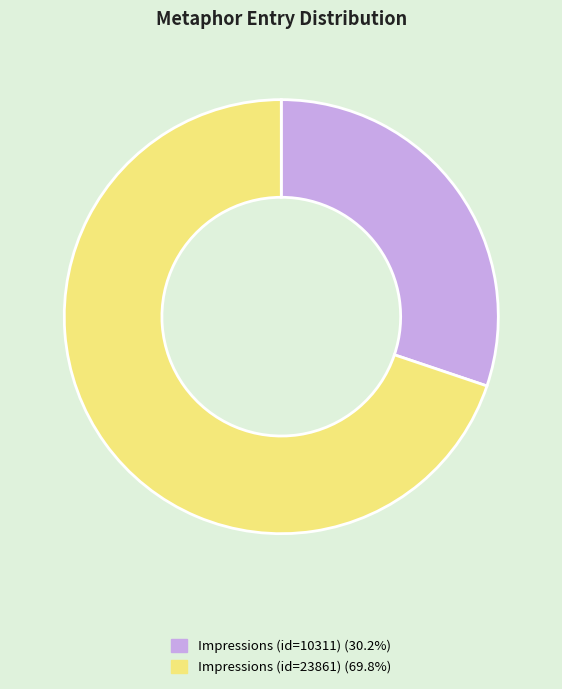

Between Impressions (id=10311) and Impressions (id=23861), which is larger?

Impressions (id=23861)